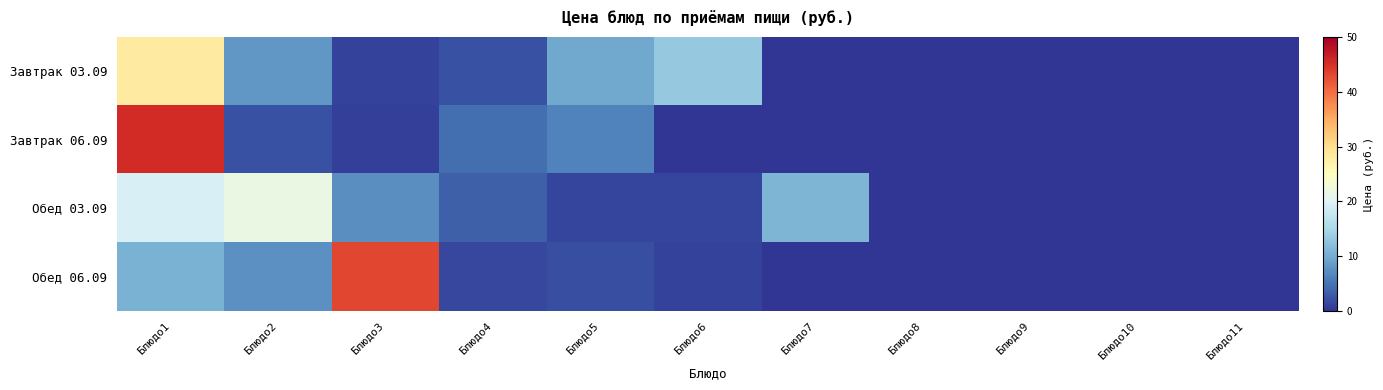

What is the total value across all series at Блюдо6?

15.6